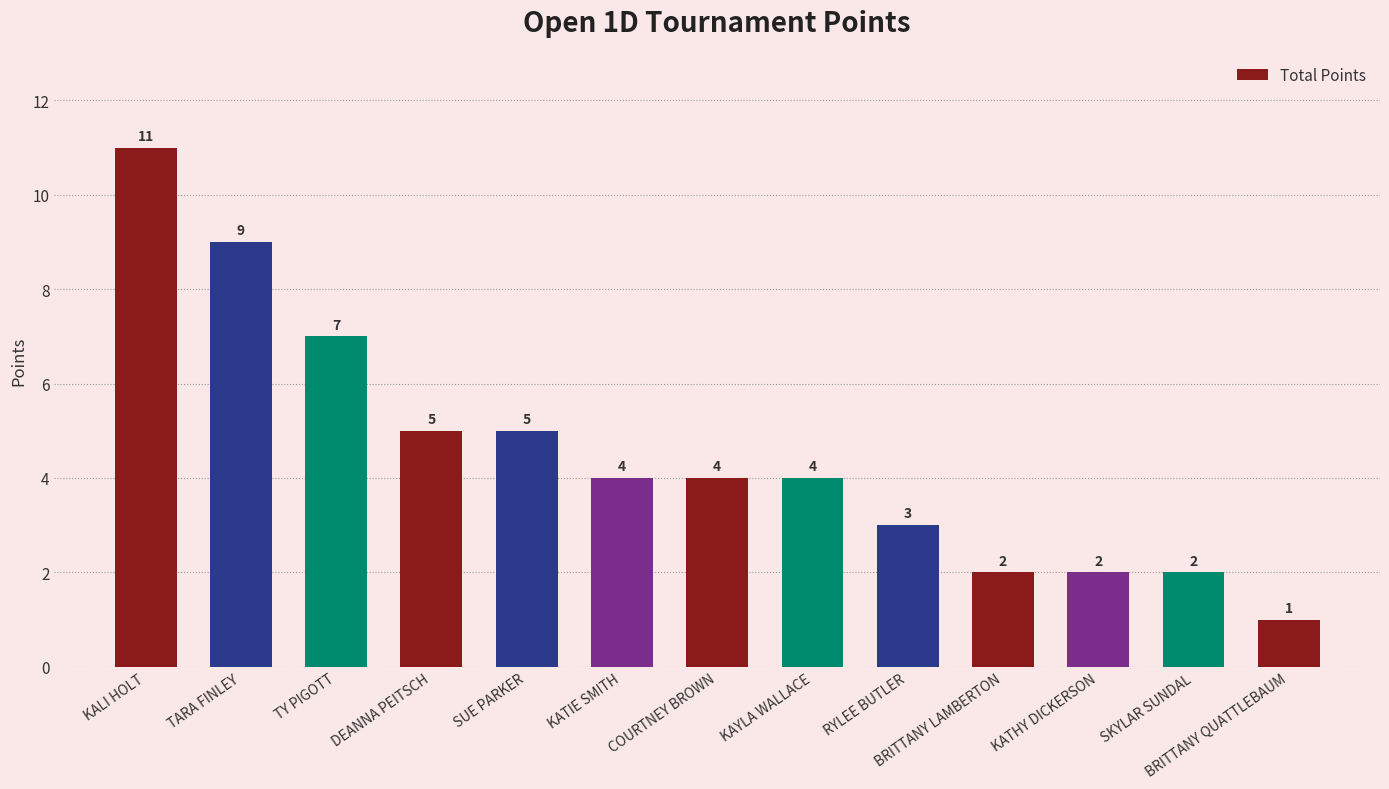

Reading left to right, list all the values displayed in this chart.

11	9	7	5	5	4	4	4	3	2	2	2	1